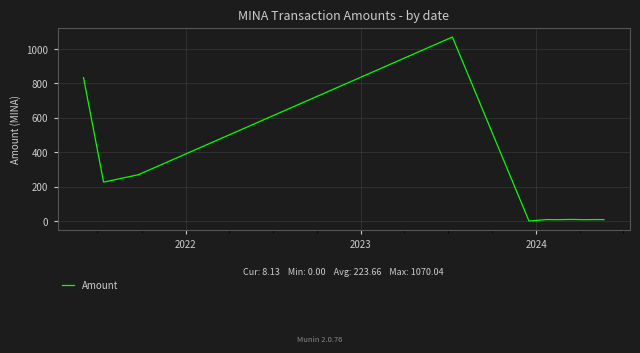

What is the average value?

223.7